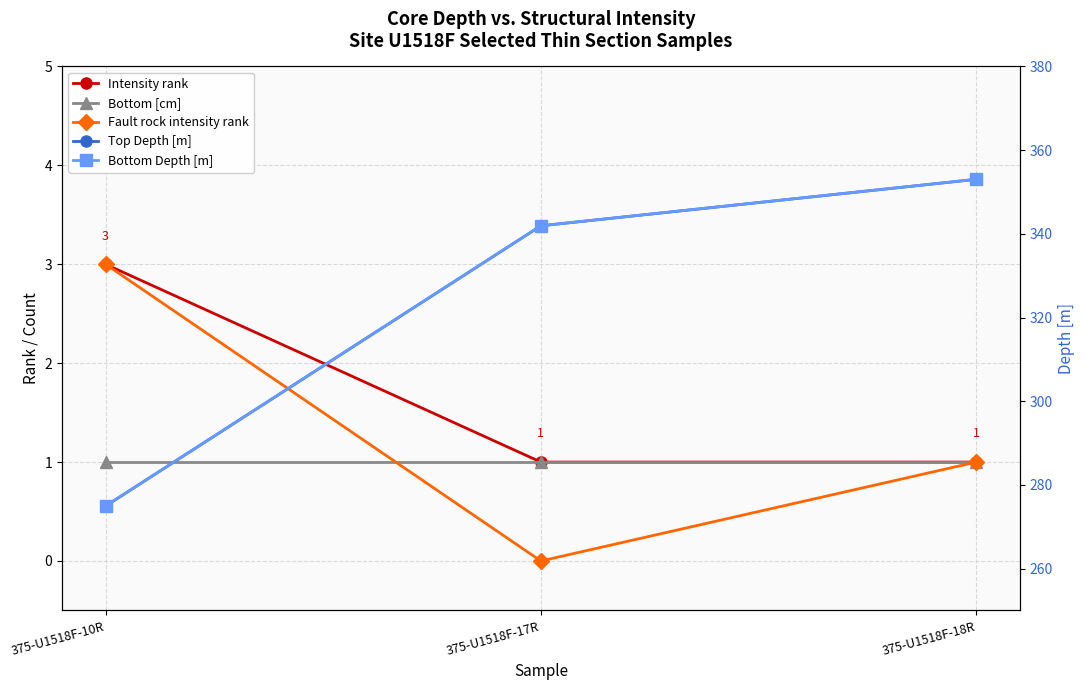

How many distinct data groups are displayed?

5